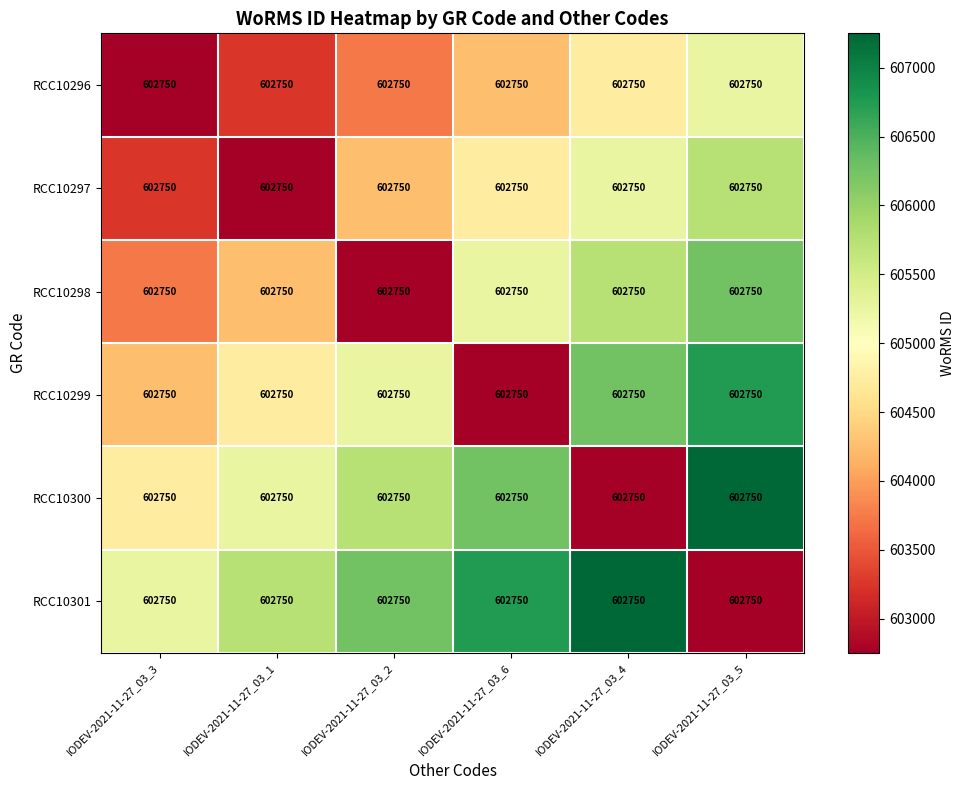

What is the difference between the maximum and minimum values in the RCC10296 series?

2500